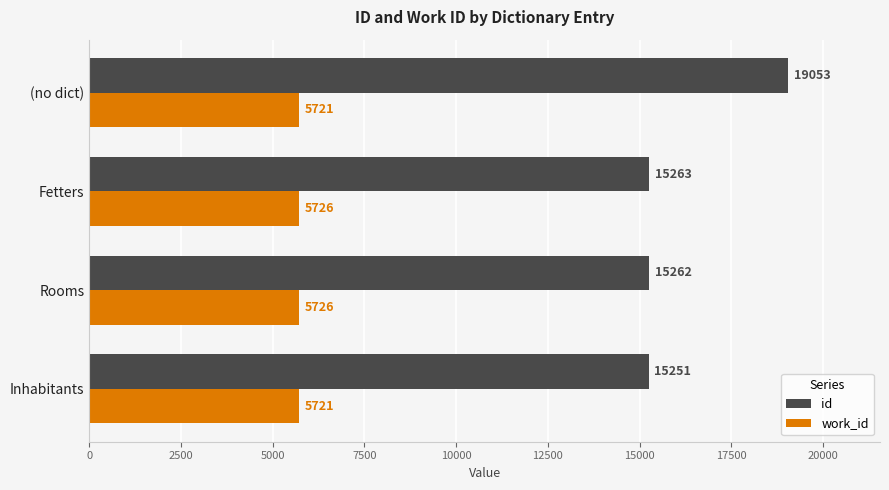

What are all the series names shown in the legend?

id, work_id